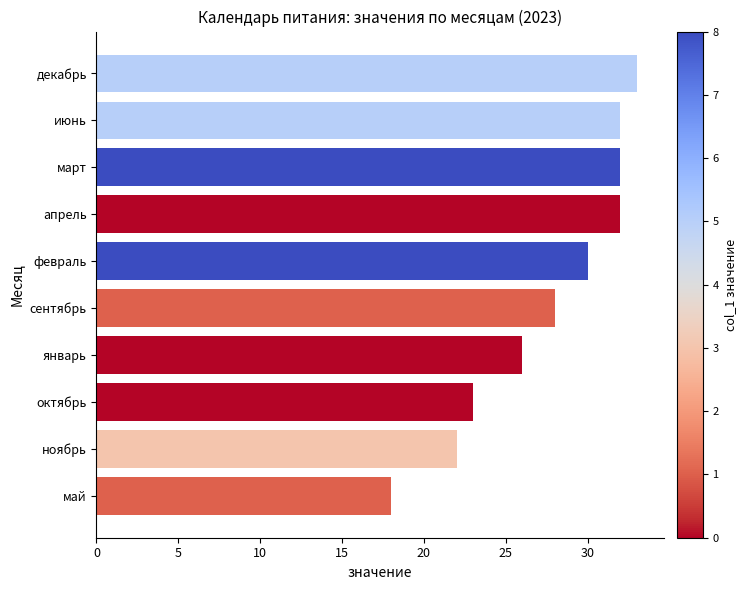

How many series are shown in this chart?

1